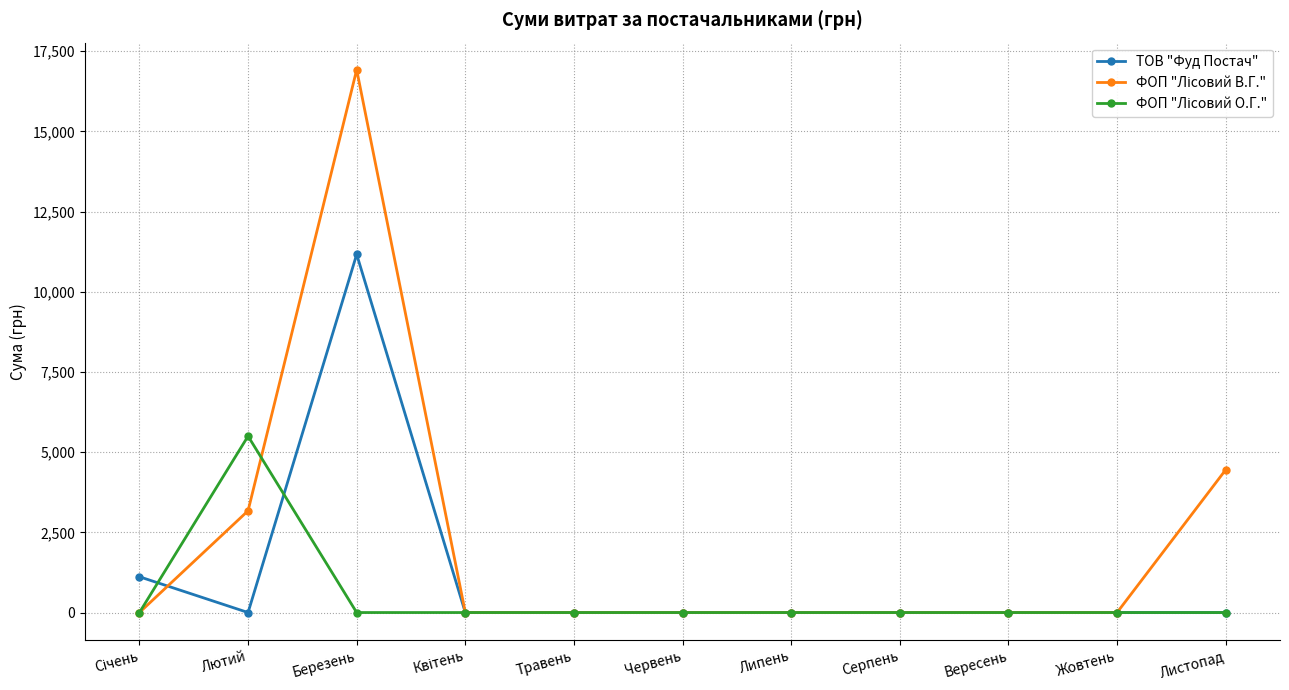

At which category is the sum across all series the highest?

Березень